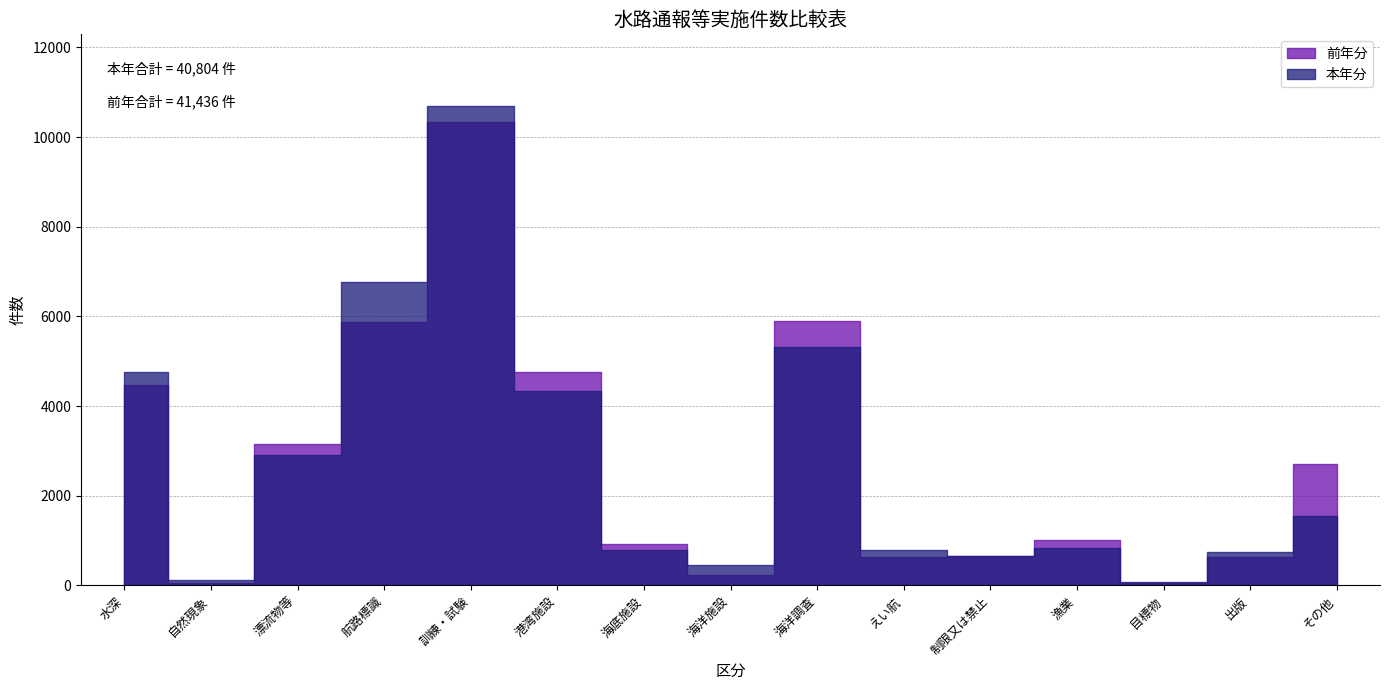

Which series has the largest total across all categories?

前年分